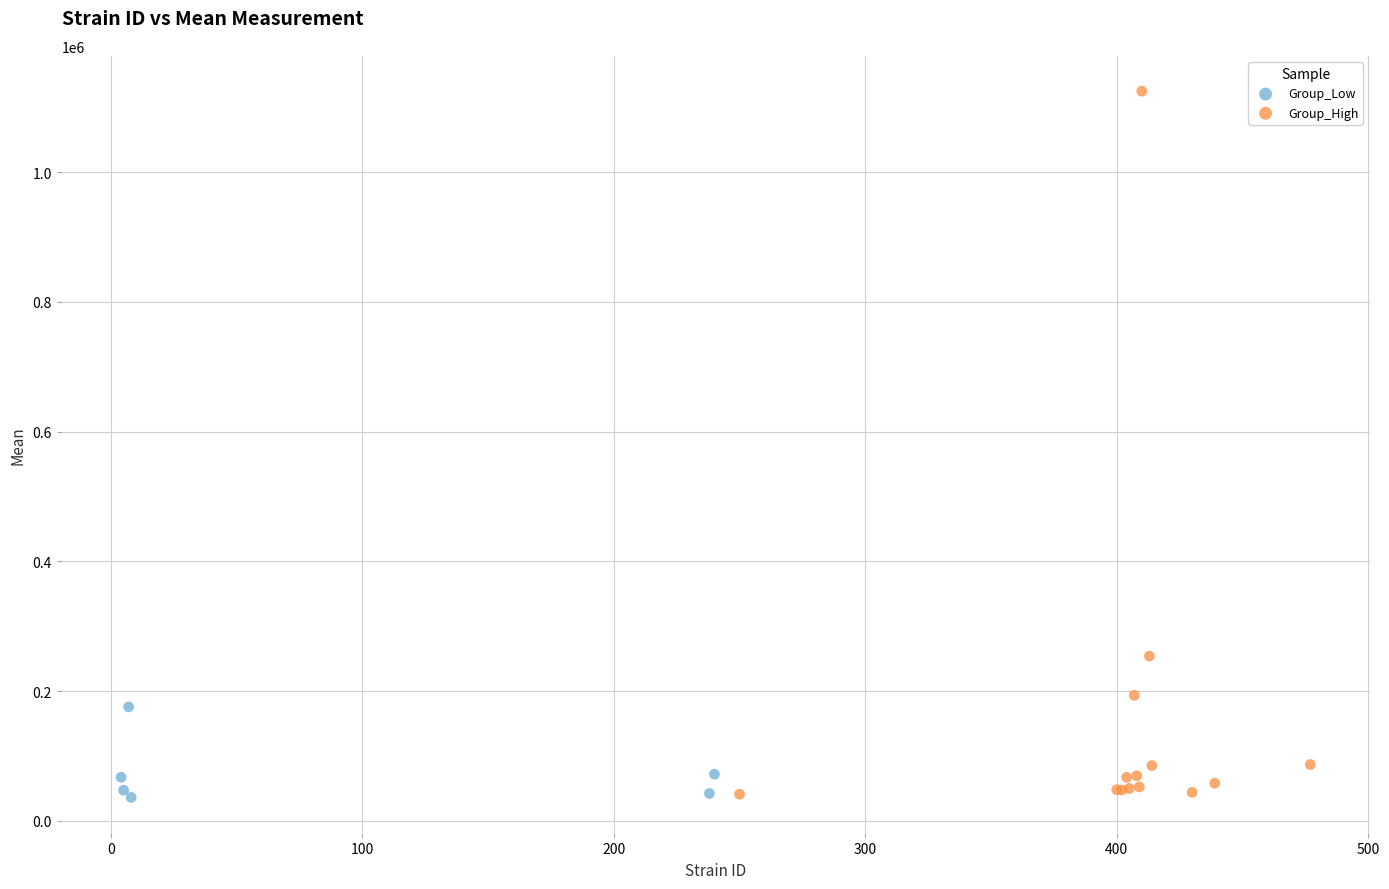

Which series reaches the maximum Y coordinate?

Group_High